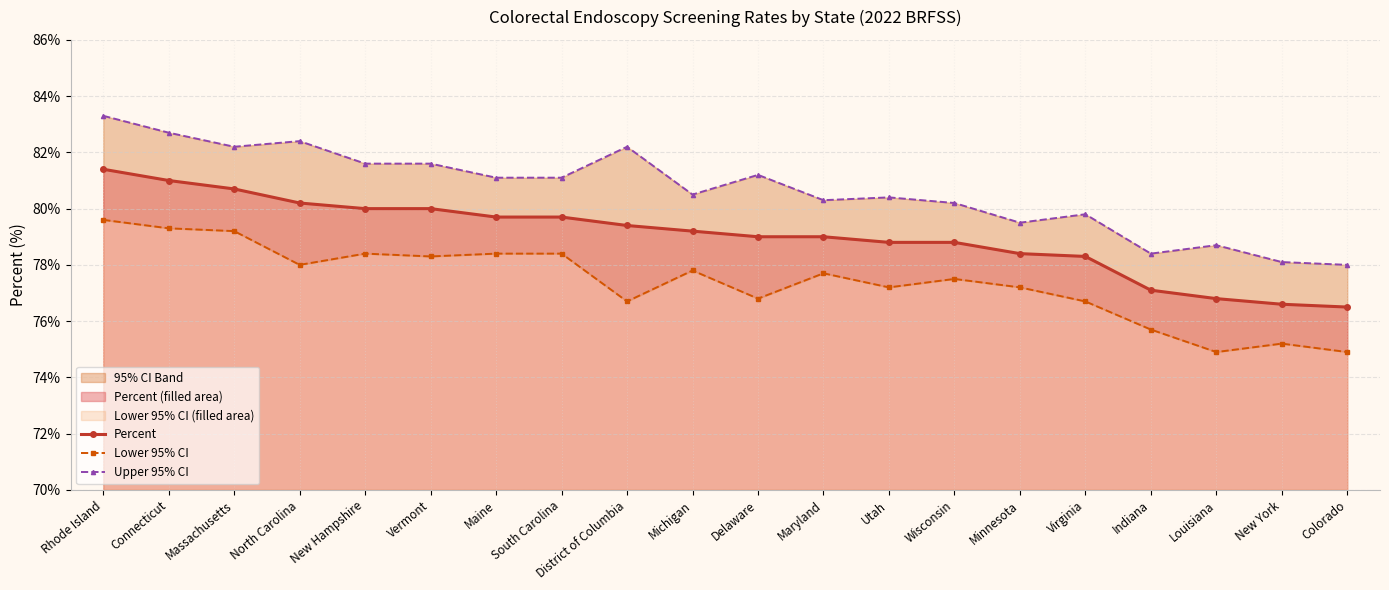

What is the sum of the Upper 95% CI values at District of Columbia and Wisconsin?

162.4